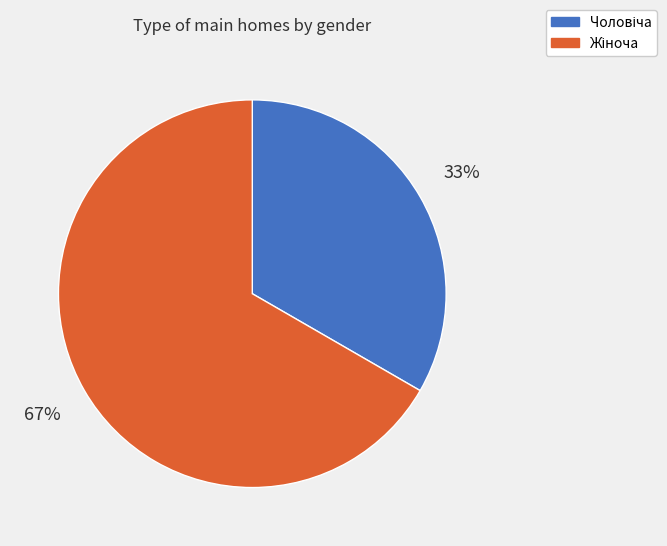

How many segments does this pie chart have?

2